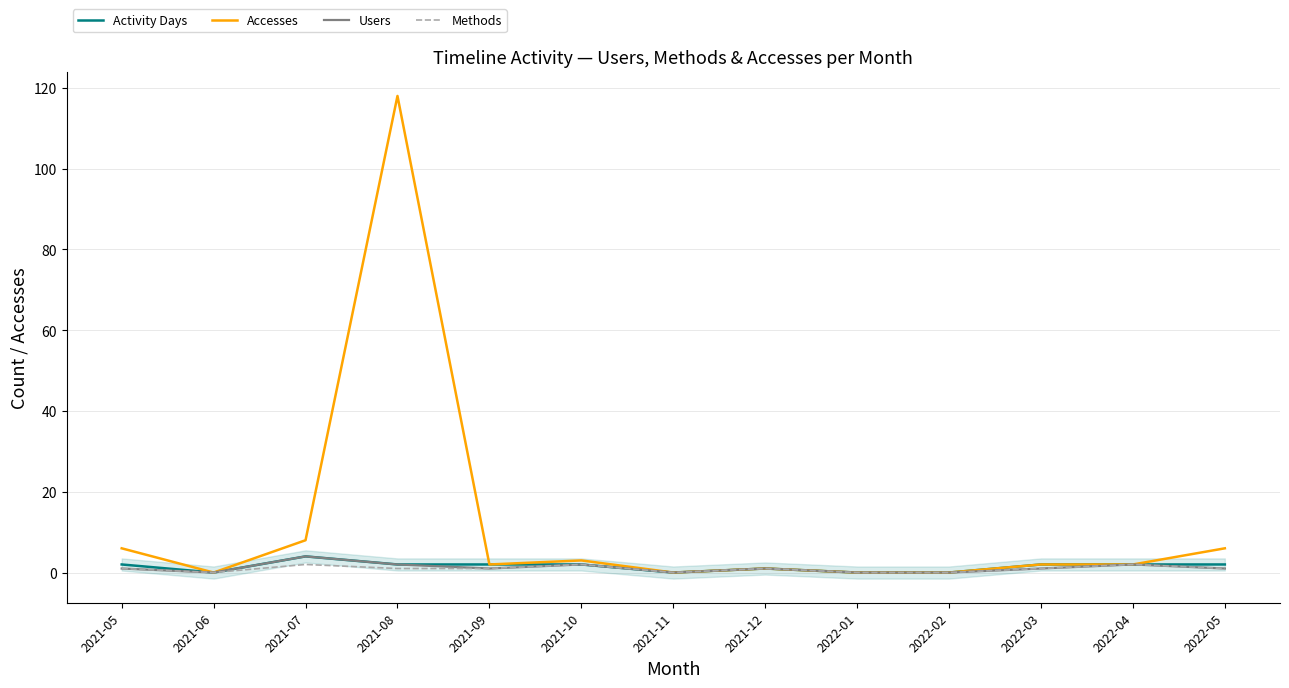

Which has a higher value, 2022-04 or 2021-06?

2022-04